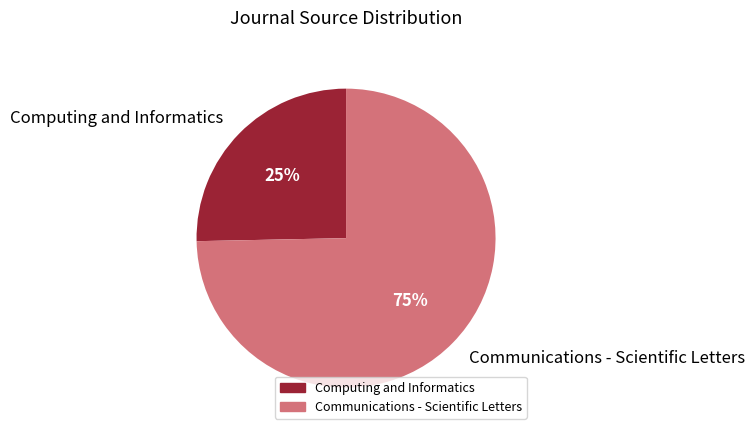

Count the number of slices in the pie.

2